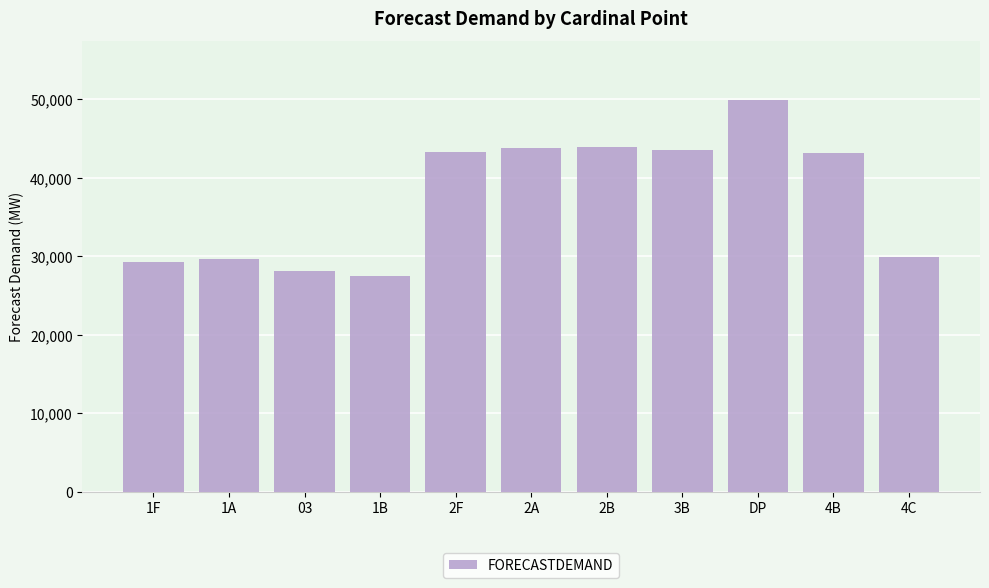

How many distinct data groups are displayed?

1